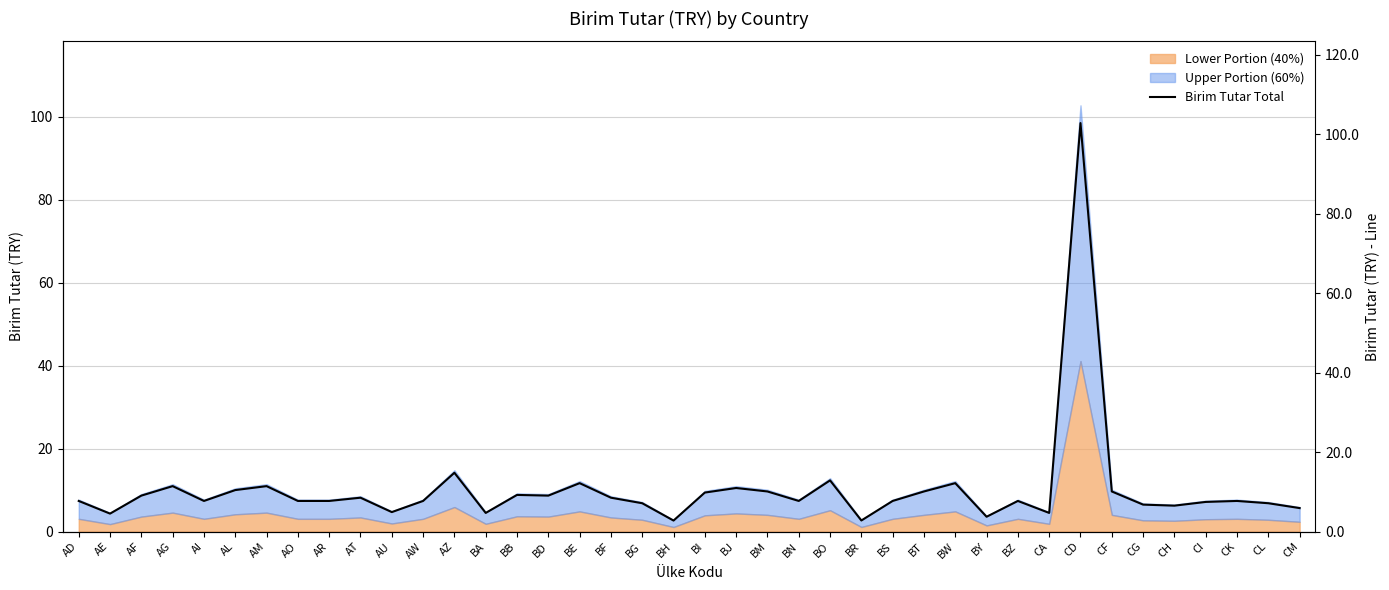

What is the sum of all values?

422.4